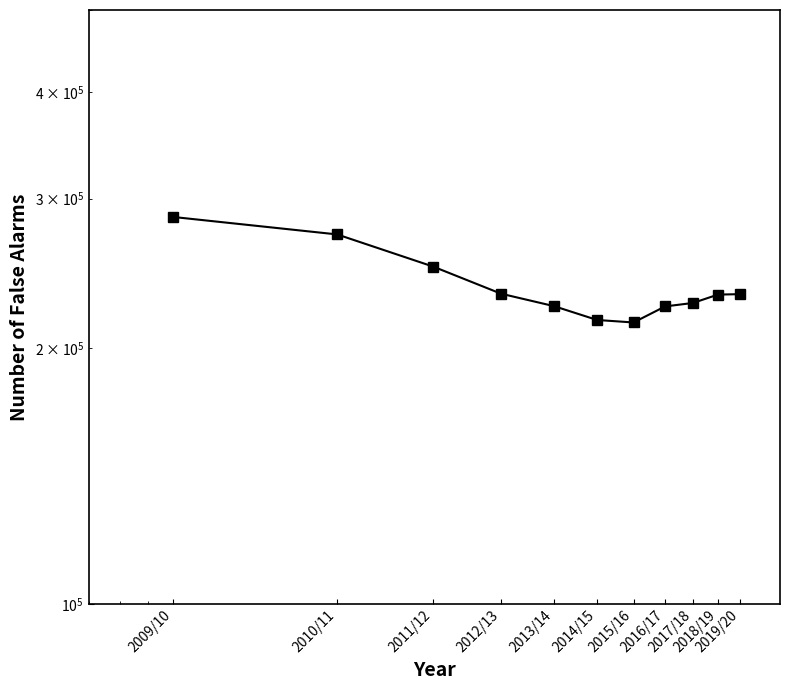

Which has a higher value, 2011/12 or 2017/18?

2011/12